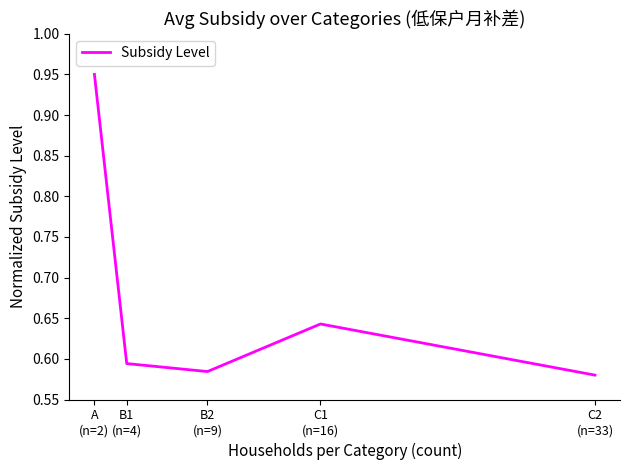

Rank the categories by value from highest to lowest.

A
(n=2), C1
(n=16), B1
(n=4), B2
(n=9), C2
(n=33)